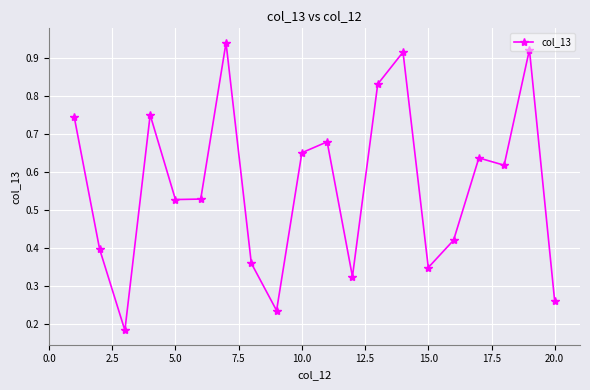

How many interior local valleys (lower than both neighbors) does the data have?

6